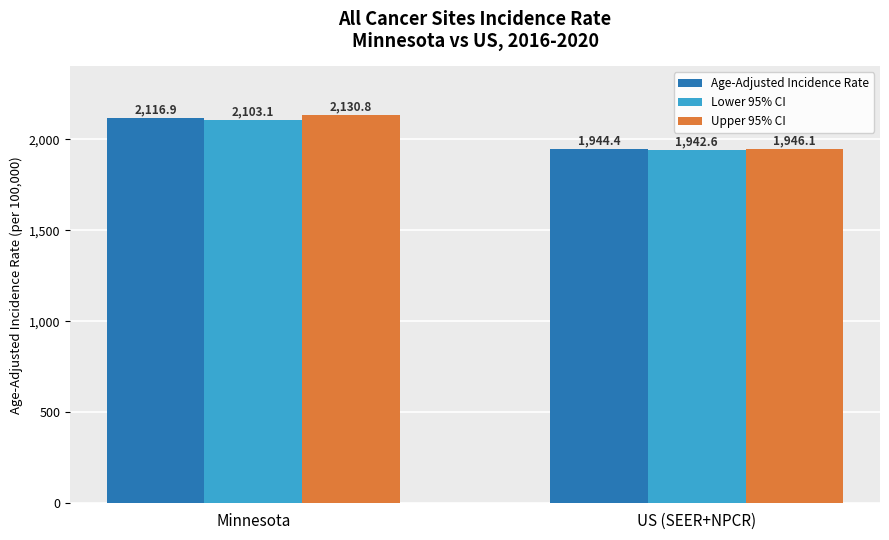

Which series changed the most between Minnesota and US (SEER+NPCR)?

Upper 95% CI